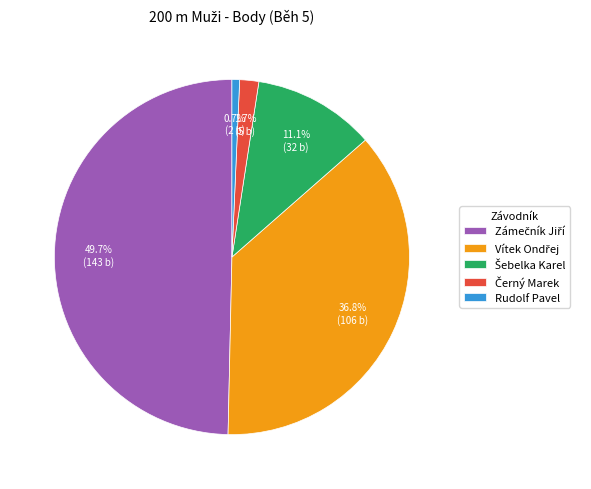

How many segments does this pie chart have?

5